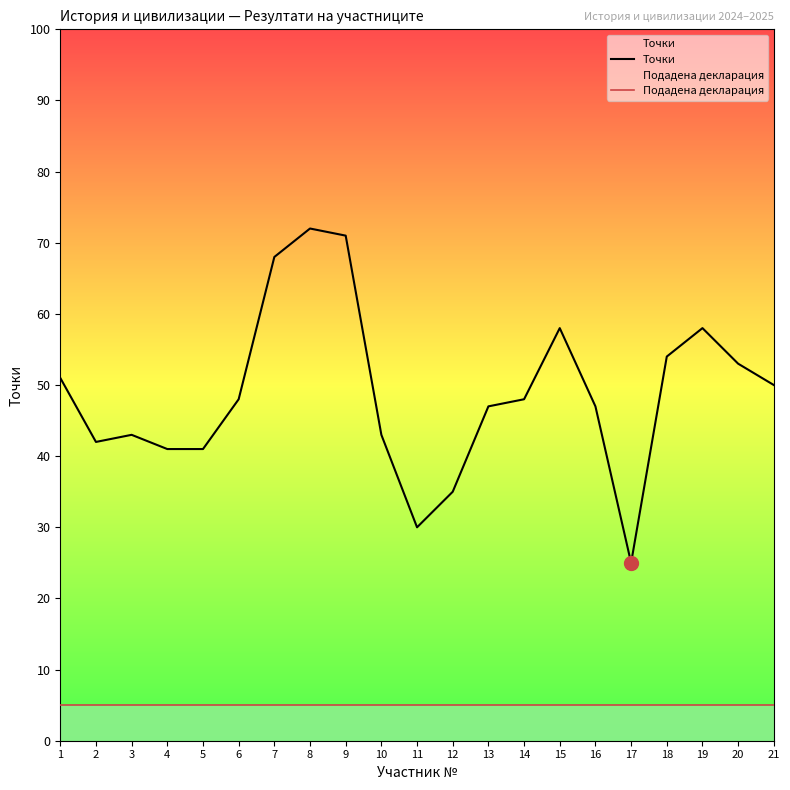

Rank the series by their average value, from lowest to highest.

Подадена декларация, Точки